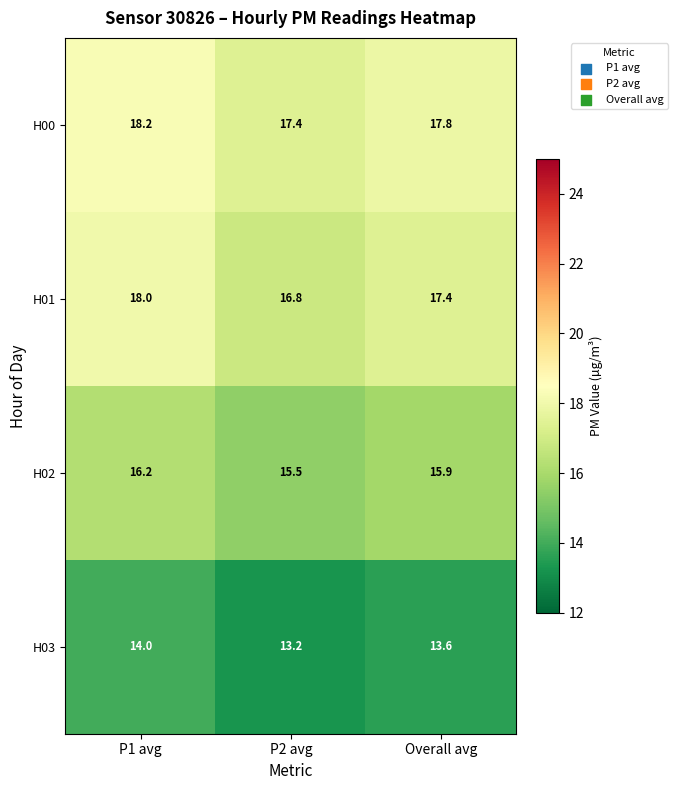

What is the difference between the maximum and minimum values in the H03 series?

0.8